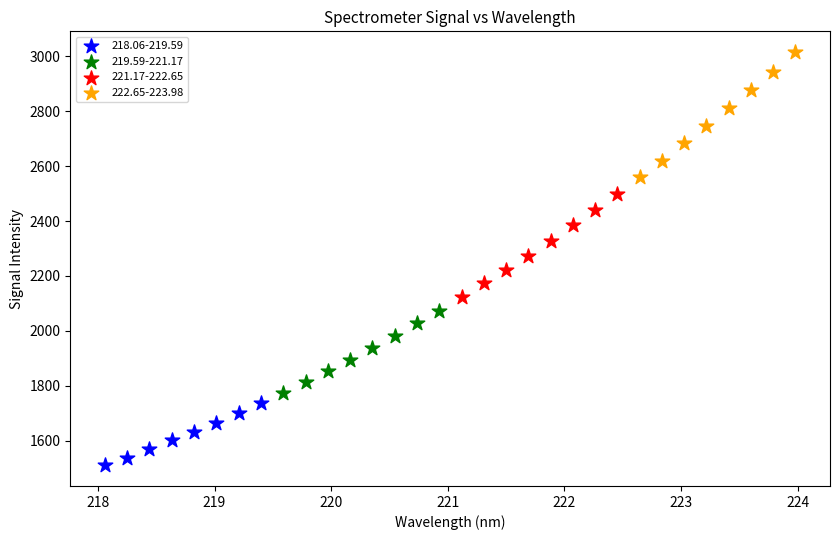

Which series reaches the maximum Y coordinate?

222.65-223.98